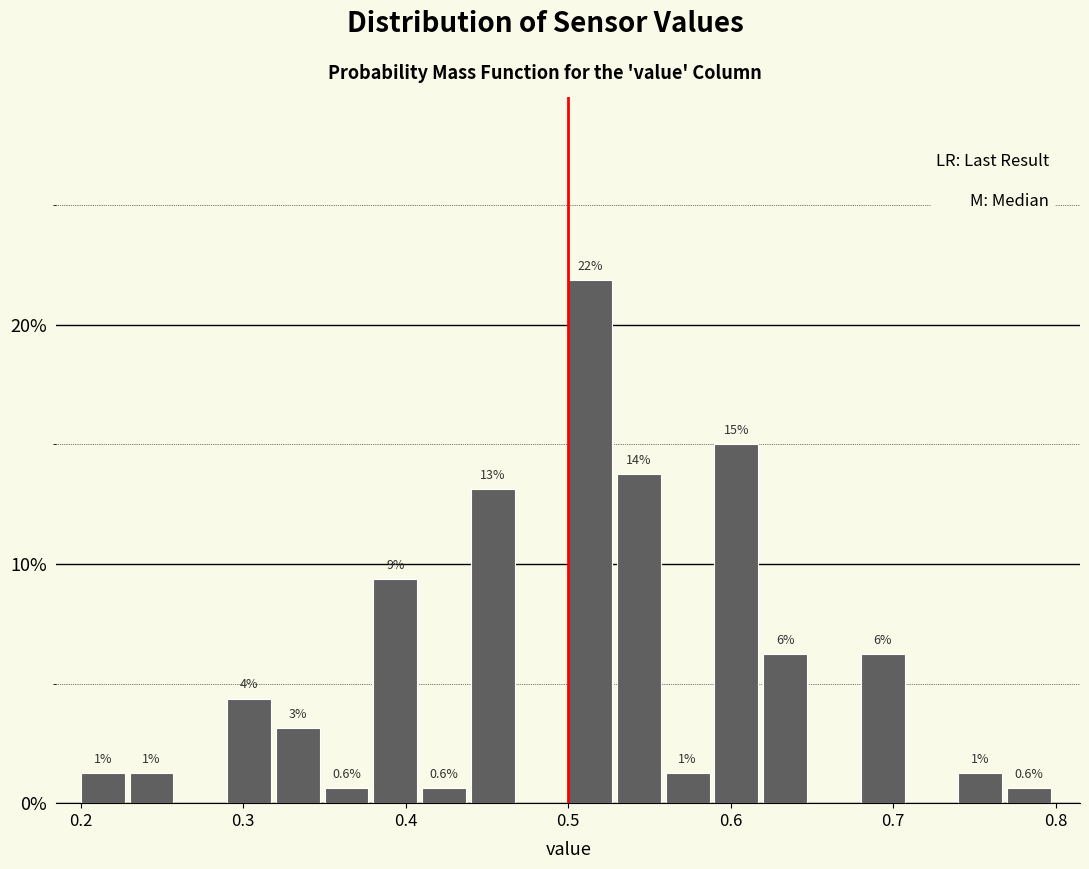

Read against the x-axis, roughly where is the centre of the tallest bar?

0.51